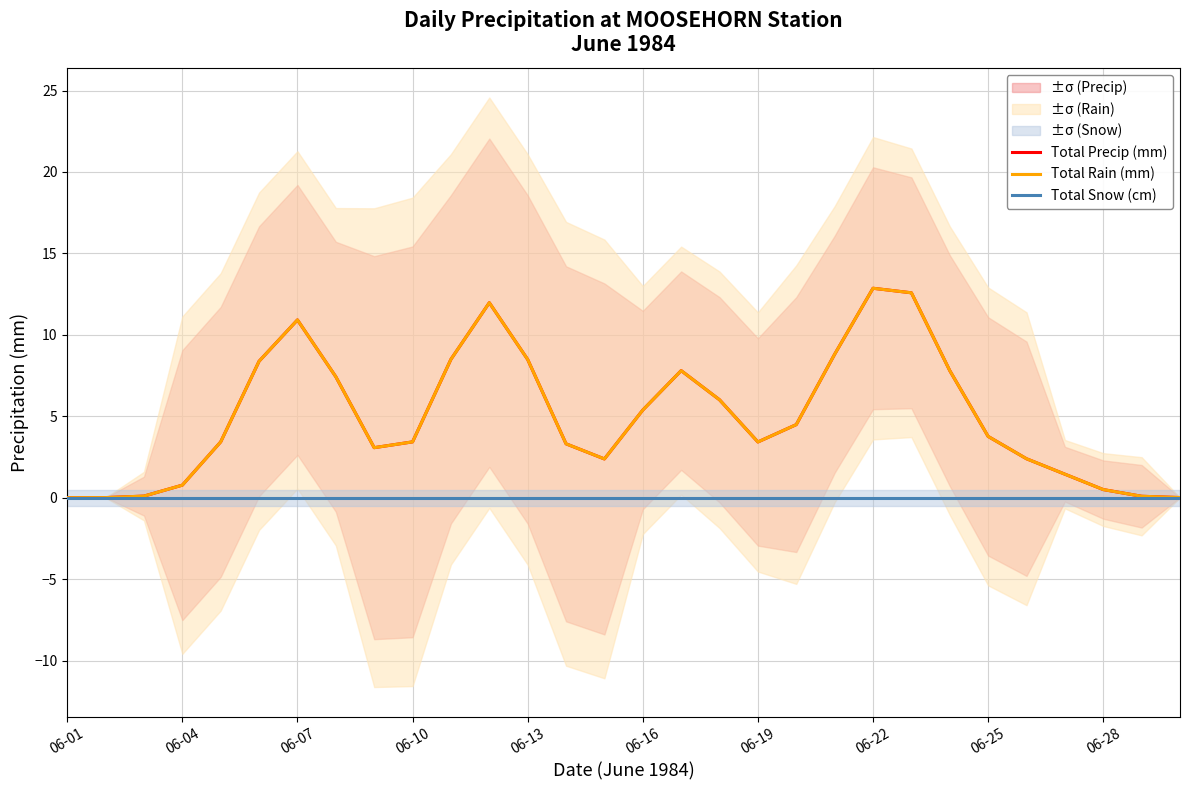

Reading left to right, extract all data points from this chart.

Total Precip (mm): 0.0	0.0	0.1	0.8	3.4	8.4	10.9	7.4	3.1	3.4	8.5	12.0	8.5	3.3	2.4	5.4	7.8	6.0	3.4	4.5	8.8	12.9	12.6	7.8	3.8	2.4	1.4	0.5	0.1	0.0
Total Rain (mm): 0.0	0.0	0.1	0.8	3.4	8.4	10.9	7.4	3.1	3.4	8.5	12.0	8.5	3.3	2.4	5.4	7.8	6.0	3.4	4.5	8.8	12.9	12.6	7.8	3.8	2.4	1.4	0.5	0.1	0.0
Total Snow (cm): 0.0	0.0	0.0	0.0	0.0	0.0	0.0	0.0	0.0	0.0	0.0	0.0	0.0	0.0	0.0	0.0	0.0	0.0	0.0	0.0	0.0	0.0	0.0	0.0	0.0	0.0	0.0	0.0	0.0	0.0